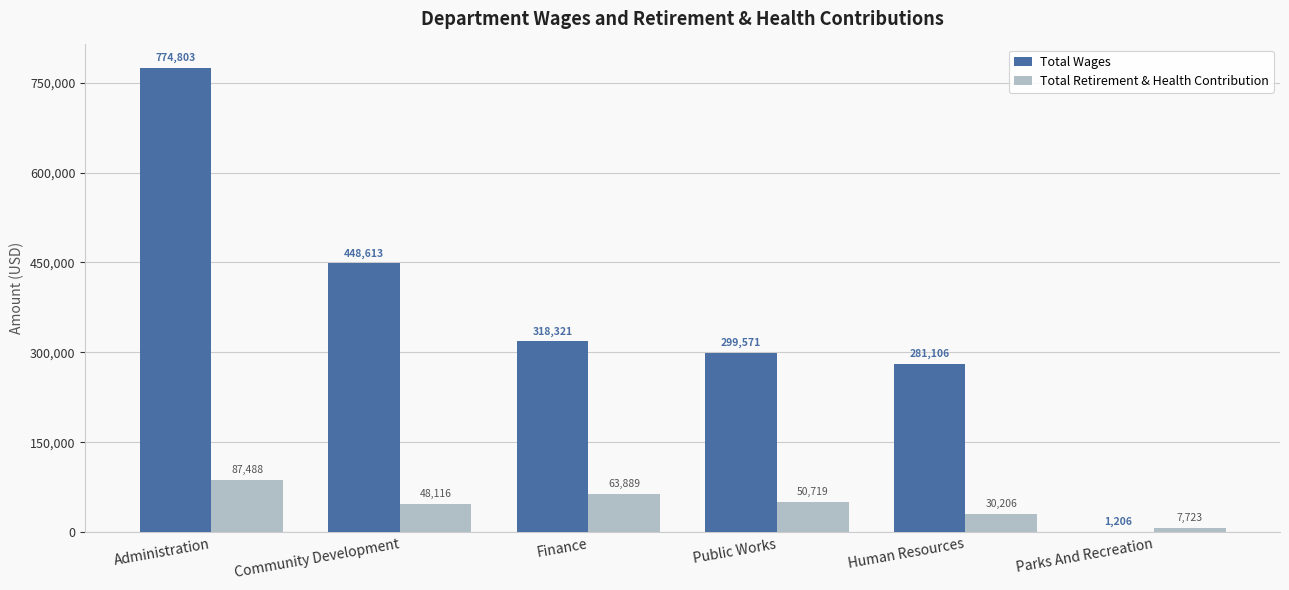

Are the bars grouped side by side (vs. stacked)?

Yes